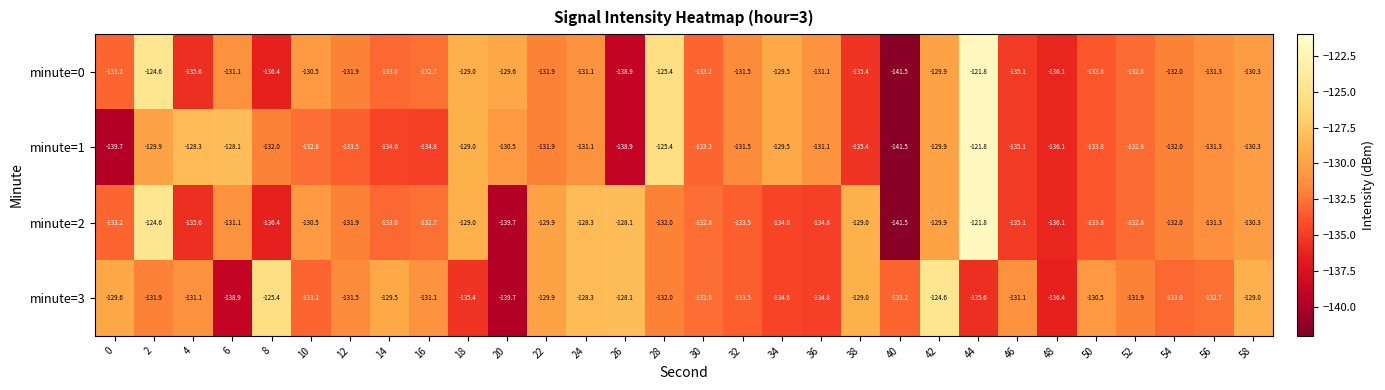

Which label corresponds to the largest value in the chart?

44